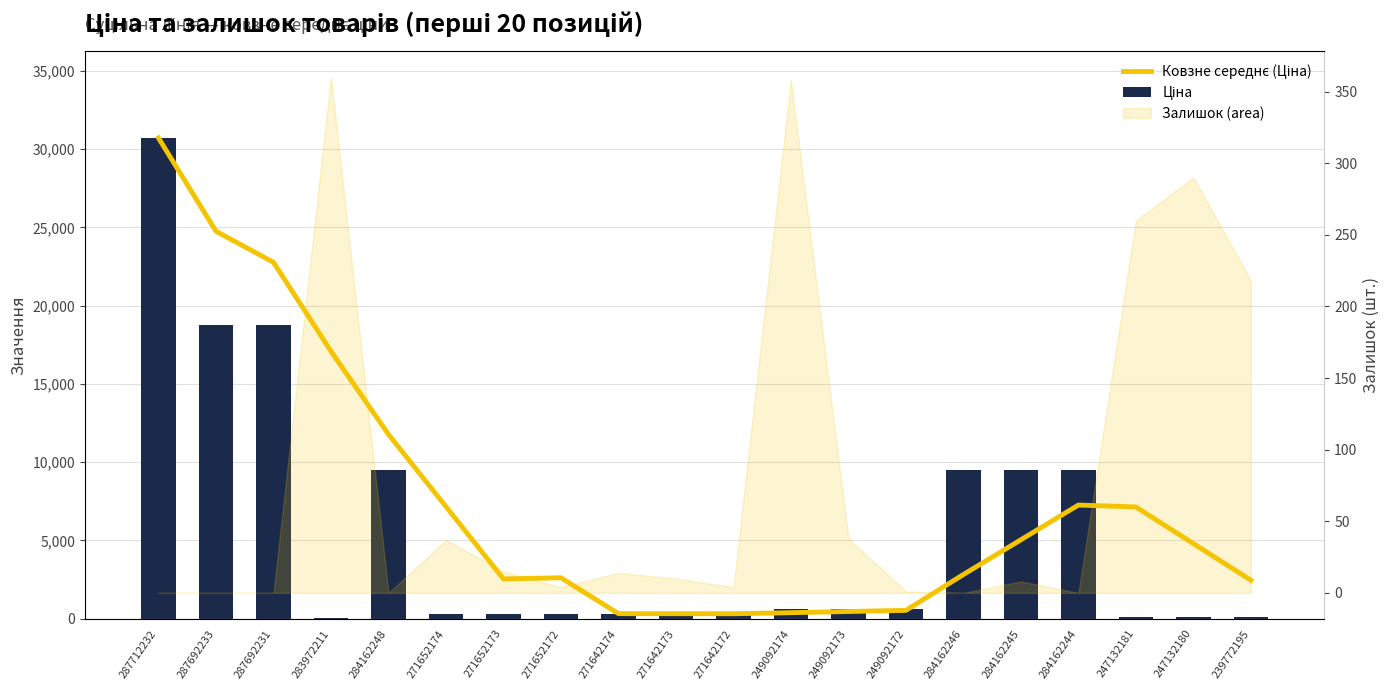

What is the maximum value shown in the chart?

30717.1